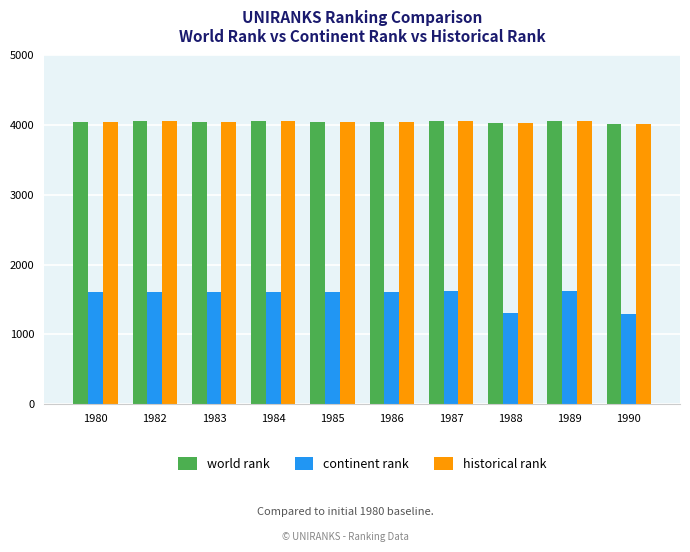

What is the spread (max minus min) of values at 1984?

2449